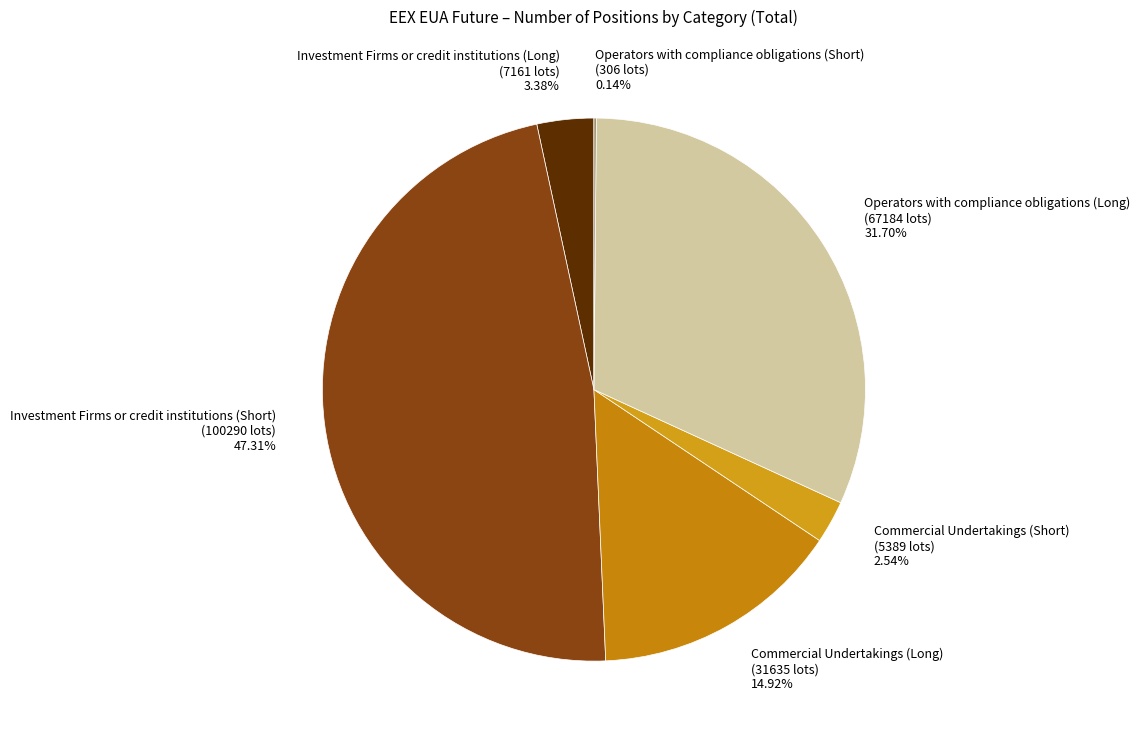

What is the total percentage of Investment Firms or credit institutions (Long) and Investment Firms or credit institutions (Short)?

50.7%